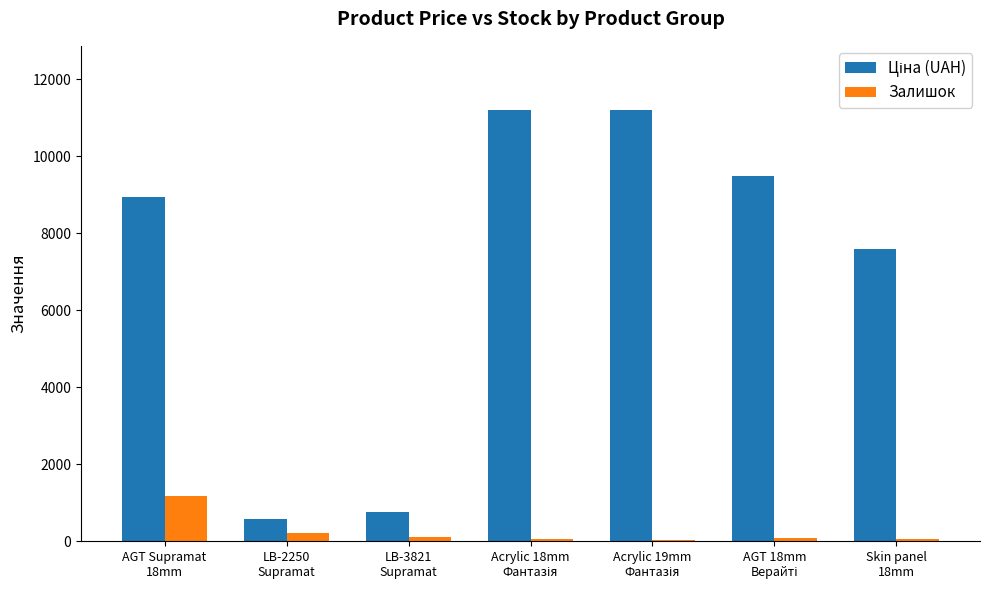

What is the maximum value shown in the chart?

11188.2